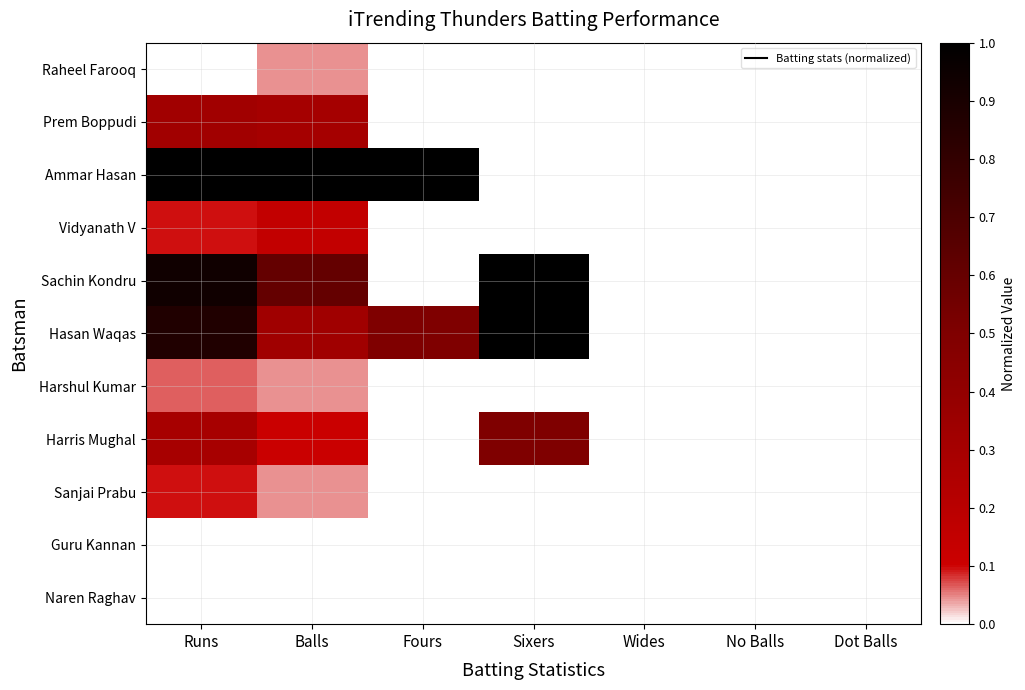

At how many categories does at least one series exceed 0?

4